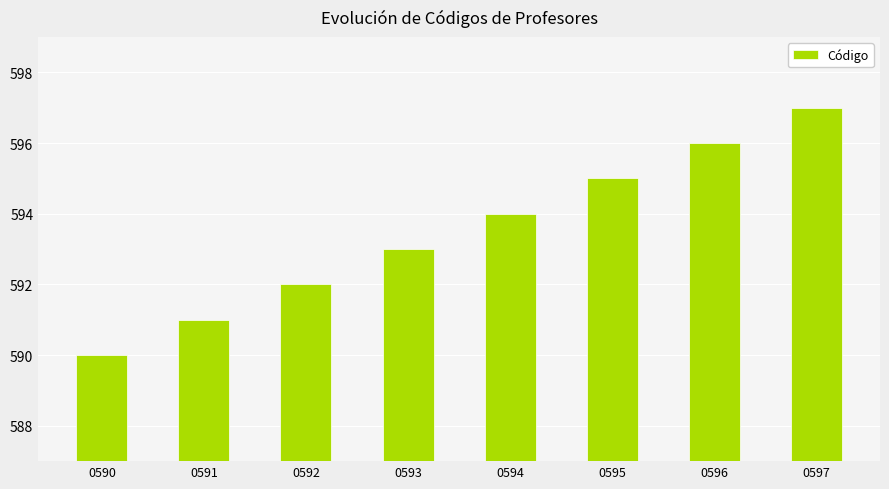

What is the sum of the values at 0591 and 0590?

1181